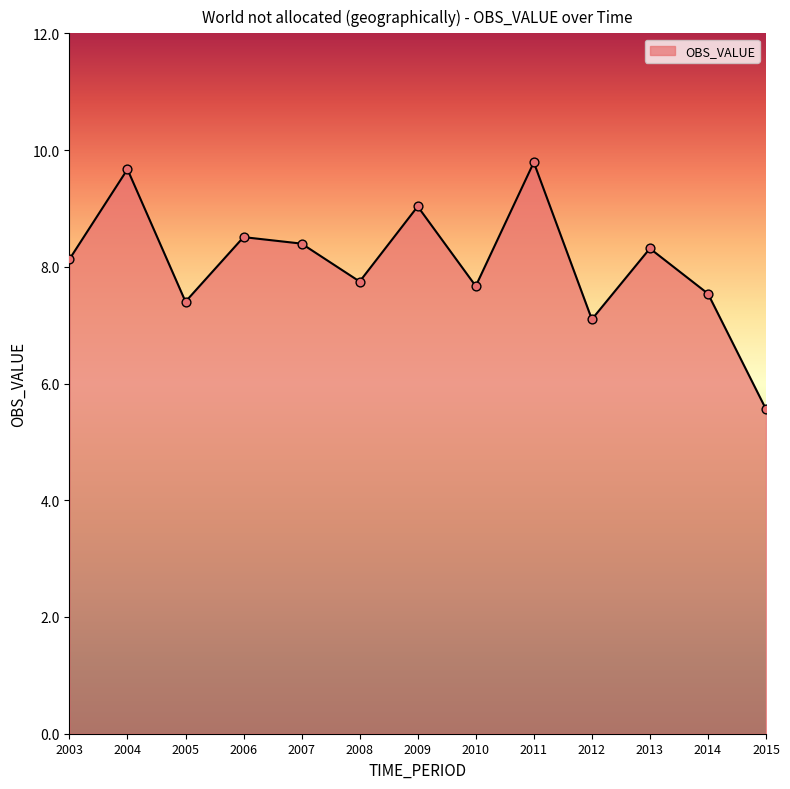

Which has a higher value, 2009 or 2011?

2011